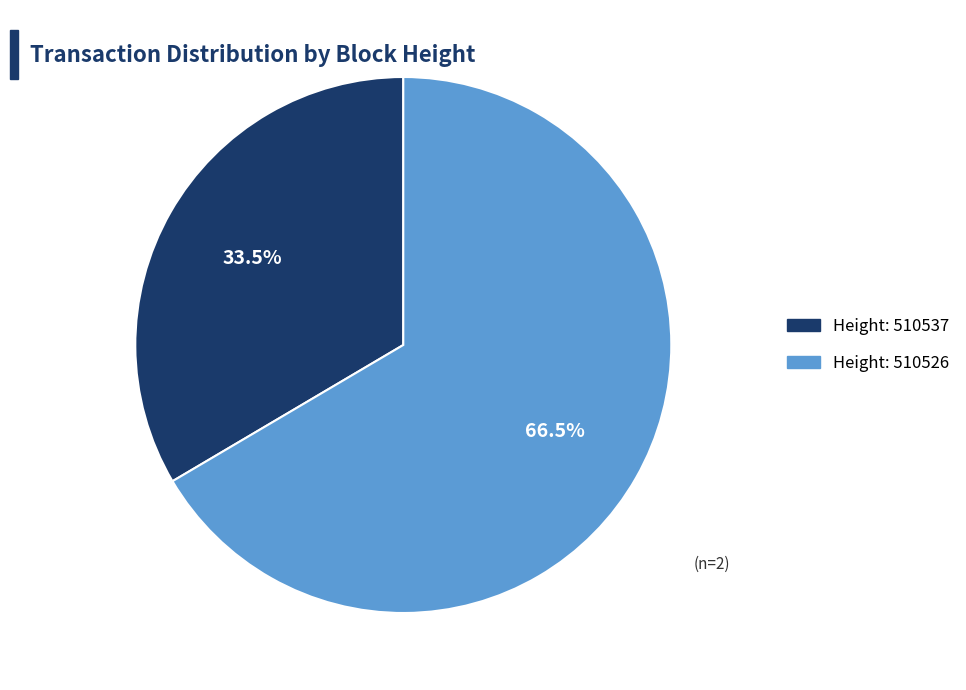

Does any single category account for the majority?

Yes